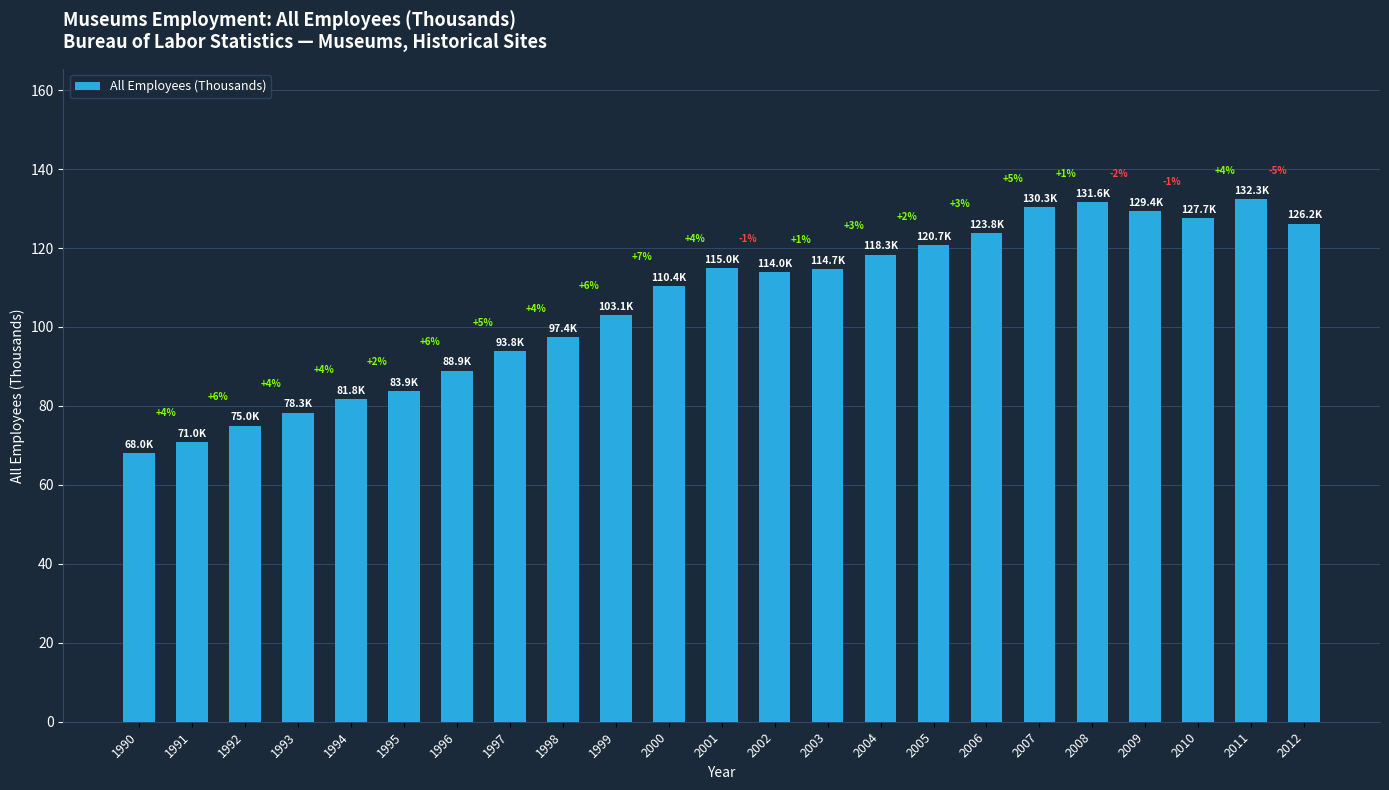

How many bars are there in total?

23